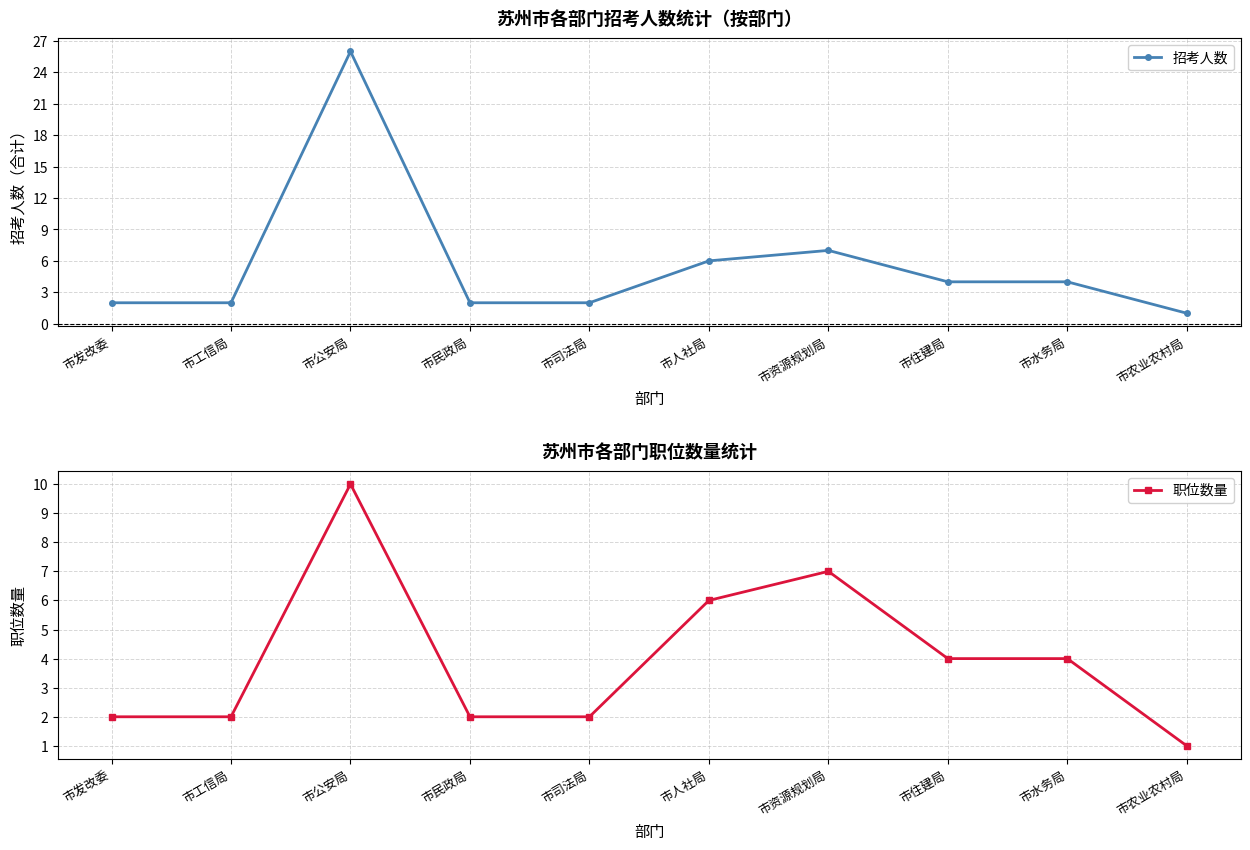

At which label does 职位数量 first exceed 4?

市公安局